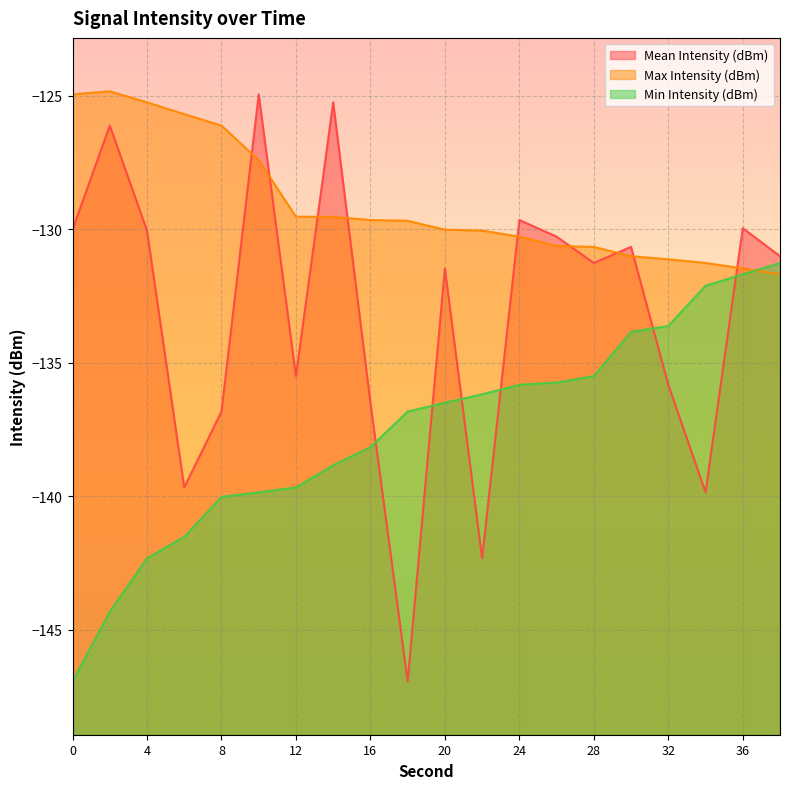

Reading left to right, what are all the values shown in this chart?

Mean Intensity (dBm): 0=-130.0	2=-126.1	4=-130.0	6=-139.7	8=-136.8	10=-124.9	12=-135.5	14=-125.2	16=-136.5	18=-146.9	20=-131.5	22=-142.3	24=-129.6	26=-130.3	28=-131.3	30=-130.7	32=-135.8	34=-139.9	36=-130.0	38=-131.0
Max Intensity (dBm): 0=-124.9	2=-124.8	4=-125.2	6=-125.7	8=-126.1	10=-127.4	12=-129.5	14=-129.5	16=-129.6	18=-129.7	20=-130.0	22=-130.0	24=-130.3	26=-130.6	28=-130.7	30=-131.0	32=-131.1	34=-131.3	36=-131.5	38=-131.7
Min Intensity (dBm): 0=-146.9	2=-144.3	4=-142.3	6=-141.5	8=-140.0	10=-139.9	12=-139.7	14=-138.8	16=-138.2	18=-136.8	20=-136.5	22=-136.2	24=-135.8	26=-135.7	28=-135.5	30=-133.8	32=-133.6	34=-132.1	36=-131.7	38=-131.3